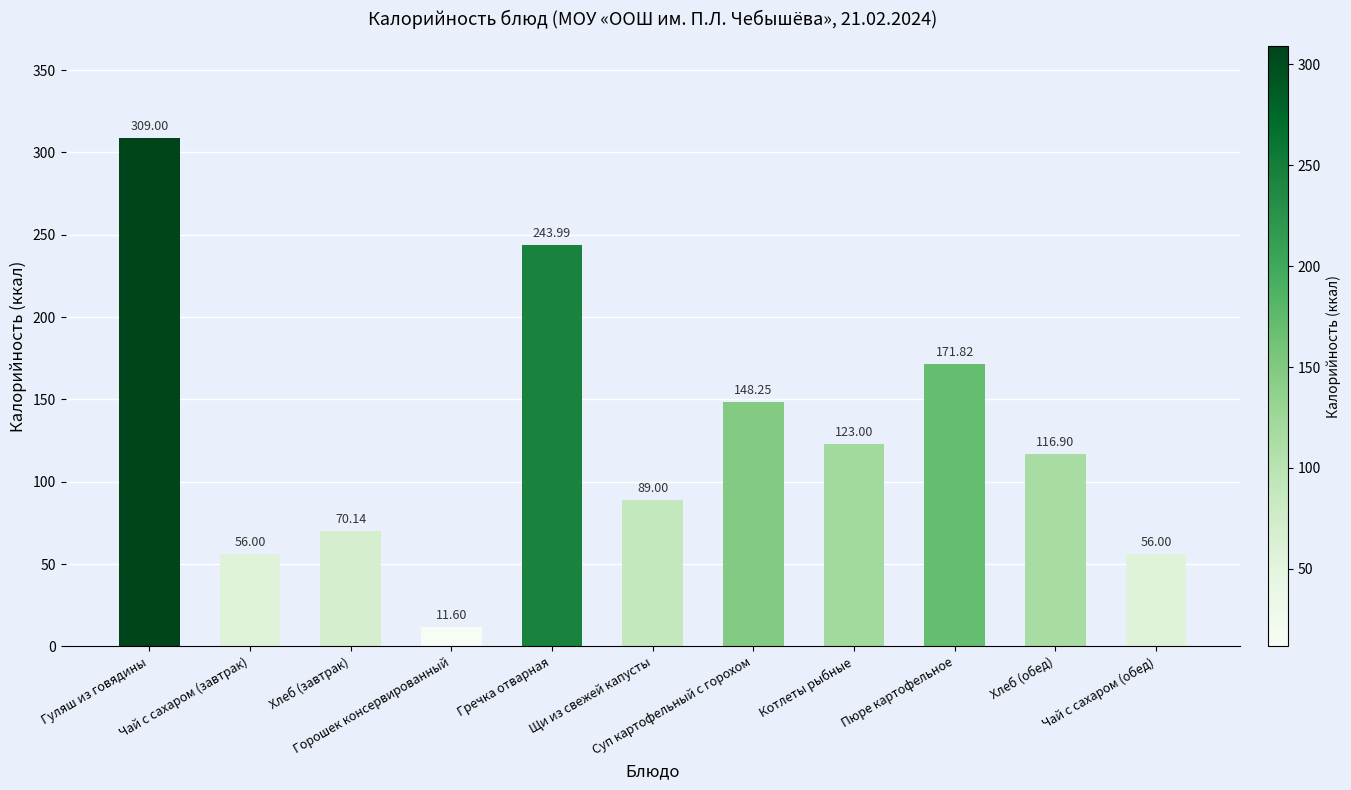

What is the greatest value displayed?

309.0